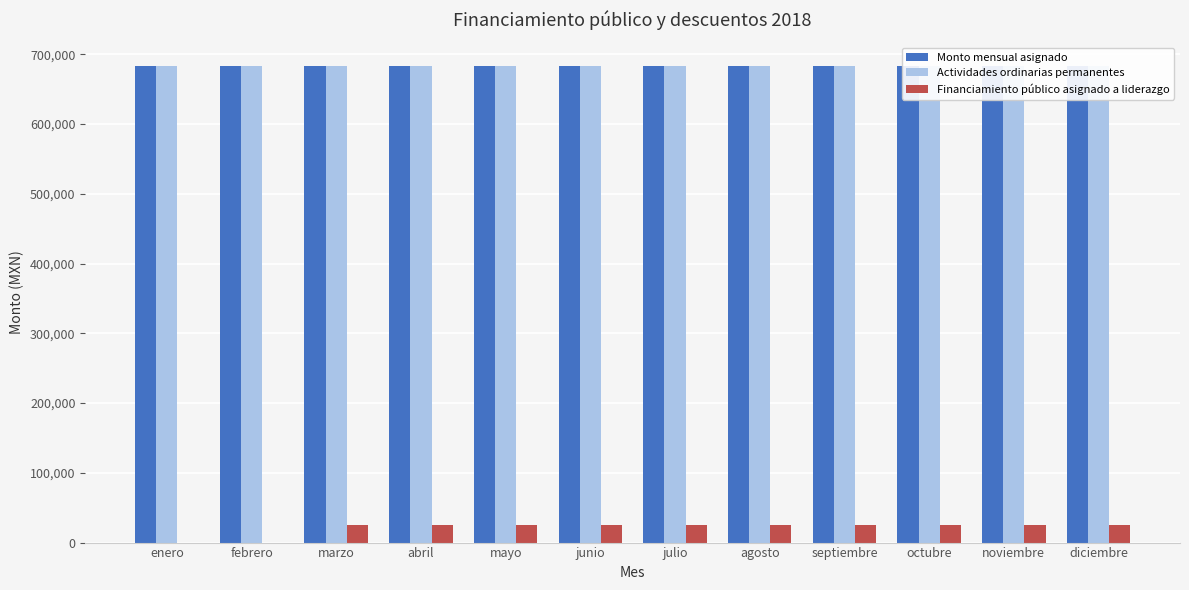

Rank the categories by Actividades ordinarias permanentes value from lowest to highest.

enero, febrero, marzo, abril, mayo, junio, julio, agosto, septiembre, octubre, noviembre, diciembre